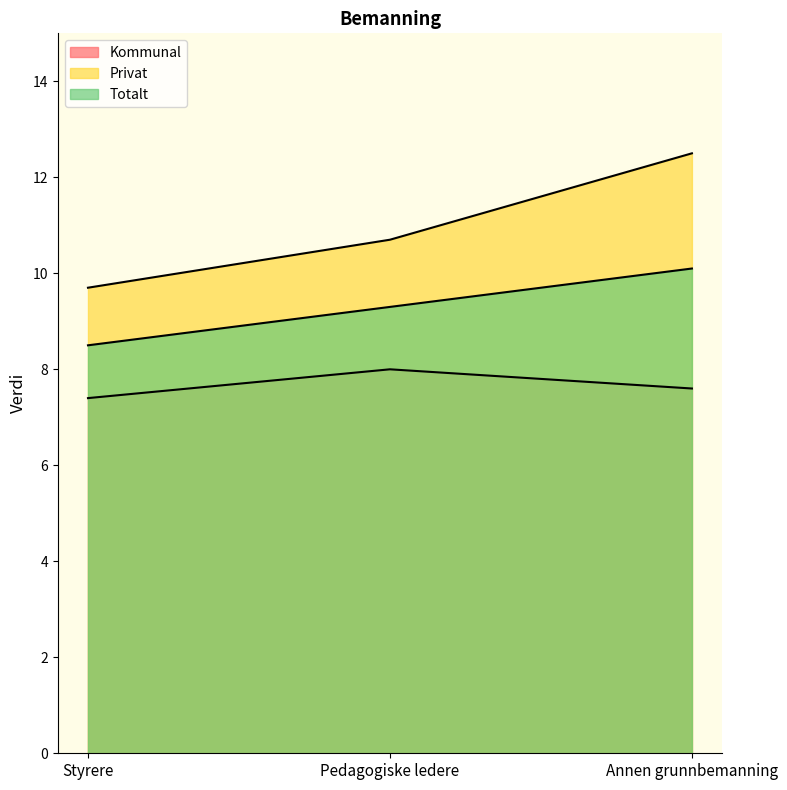

Rank the series by their average value, from highest to lowest.

Privat, Totalt, Kommunal